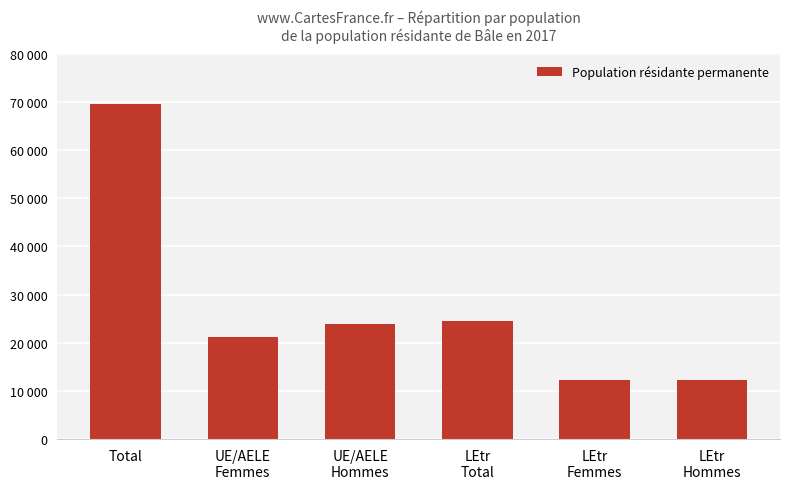

Reading left to right, list all the values displayed in this chart.

69627	21184	23891	24552	12237	12315